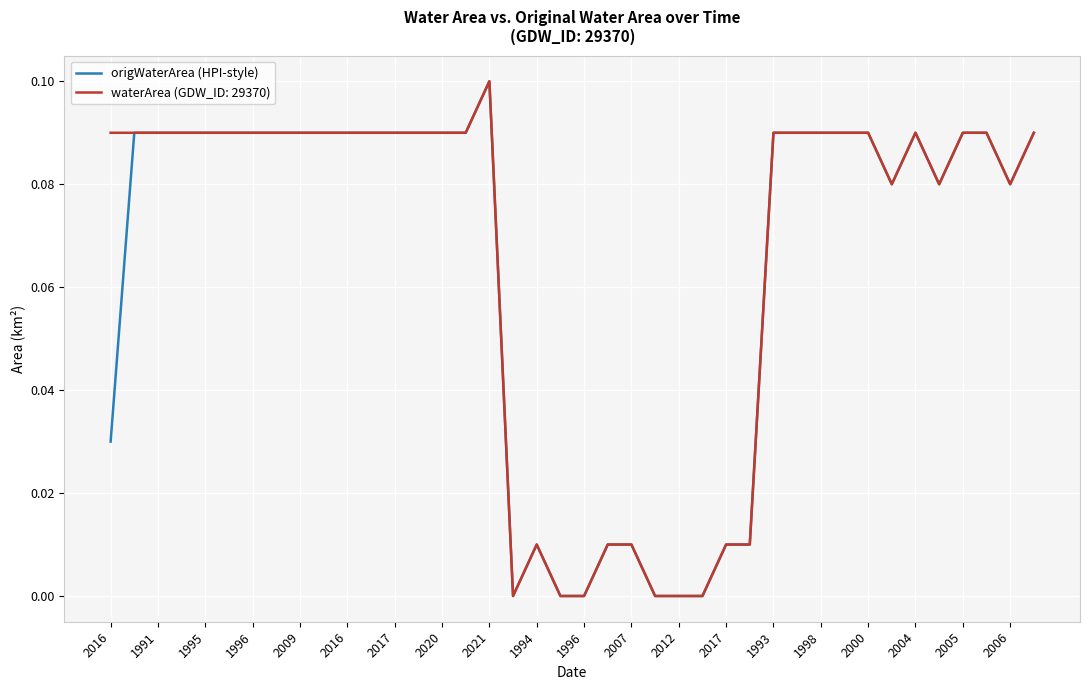

How many lines are shown in the chart?

2